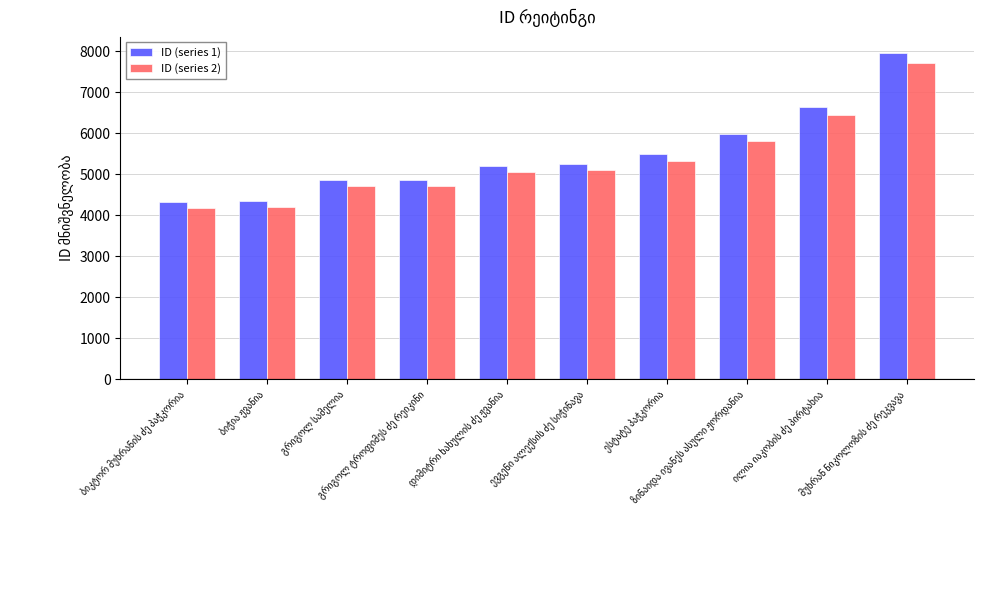

Which series has the largest range (max minus min)?

ID (series 1)